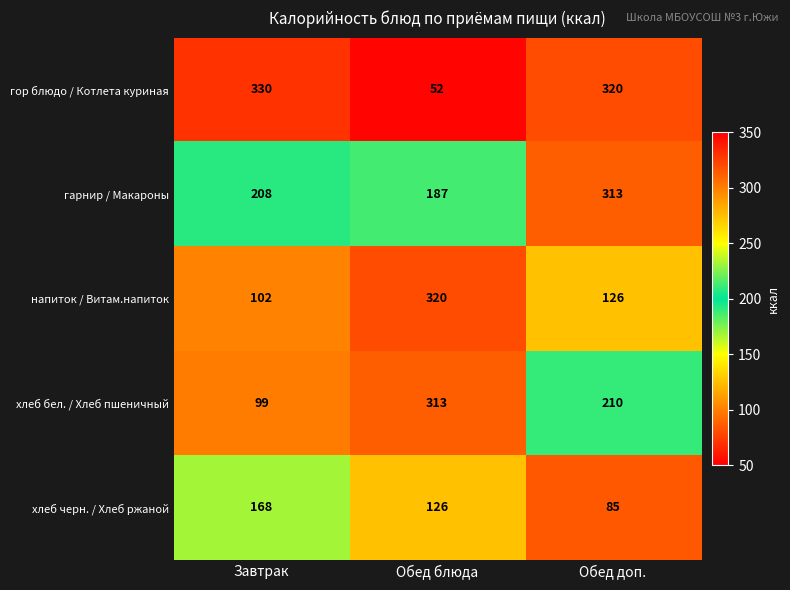

What is the sum of all хлеб бел. / Хлеб пшеничный values?

622